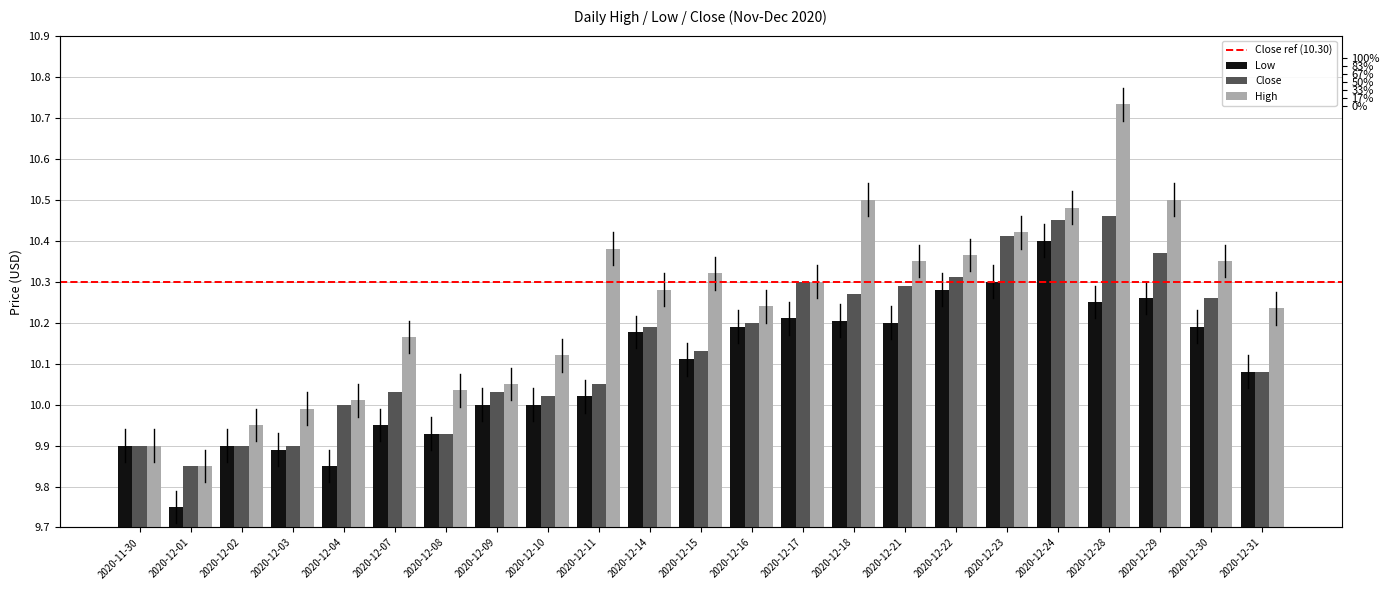

At which label is Close closest to 10?

2020-12-04